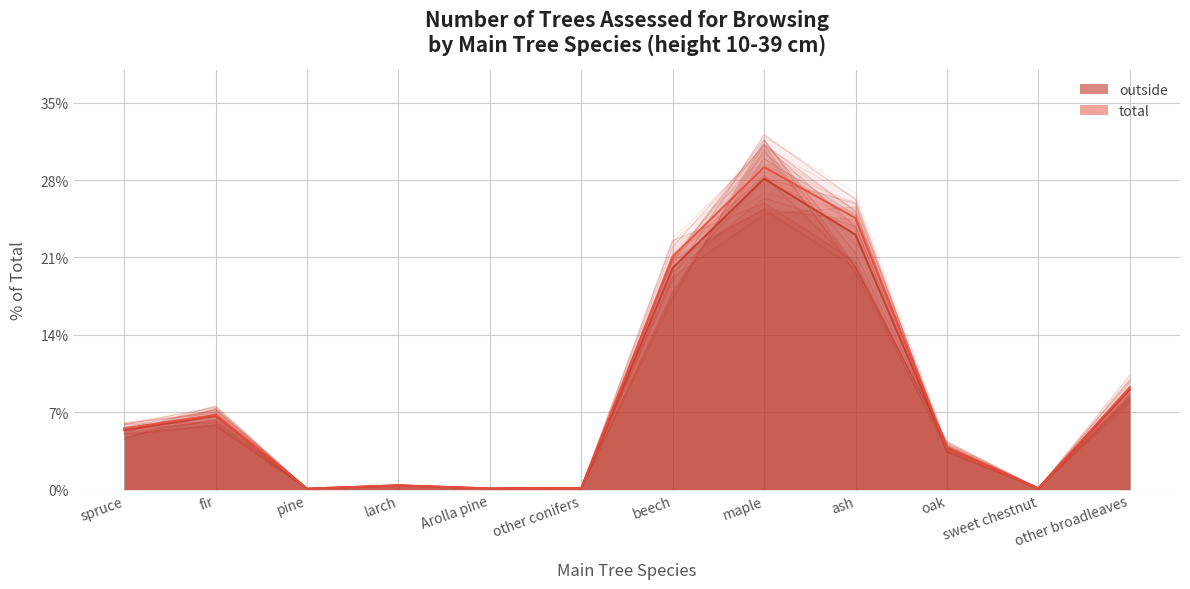

What is the difference between the maximum and minimum values in the outside (n) series?

27.8